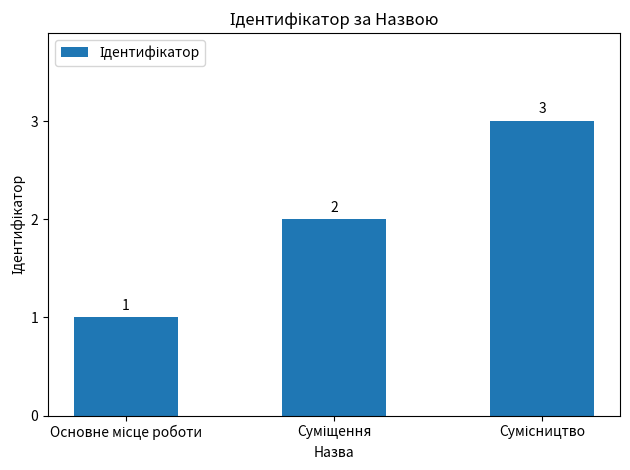

What is the value of the 2nd bar from the left?

2